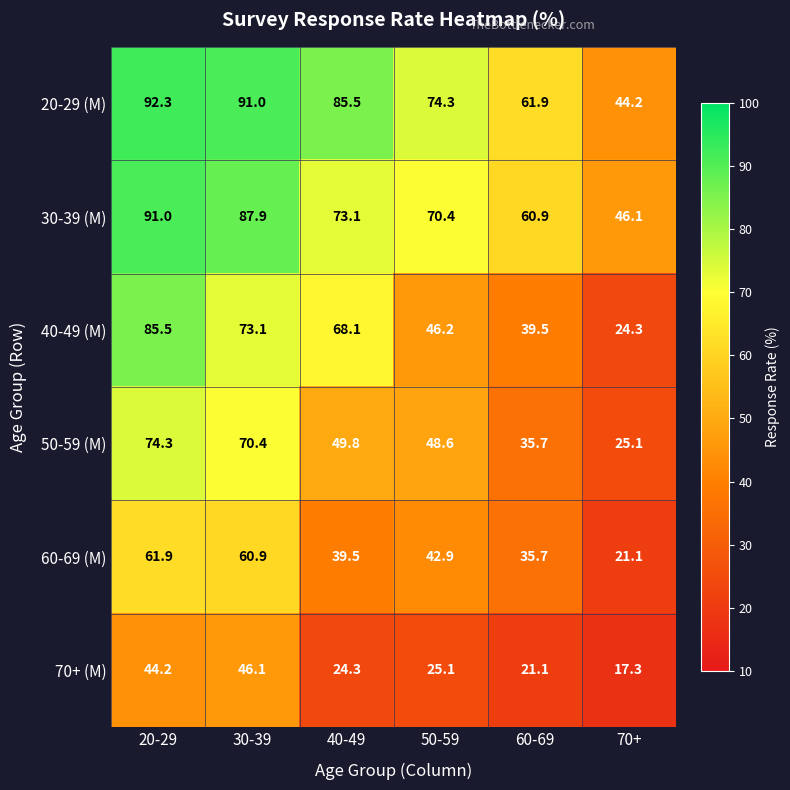

Is it true that 40-49 (M) equals 85.5 at 20-29?

True